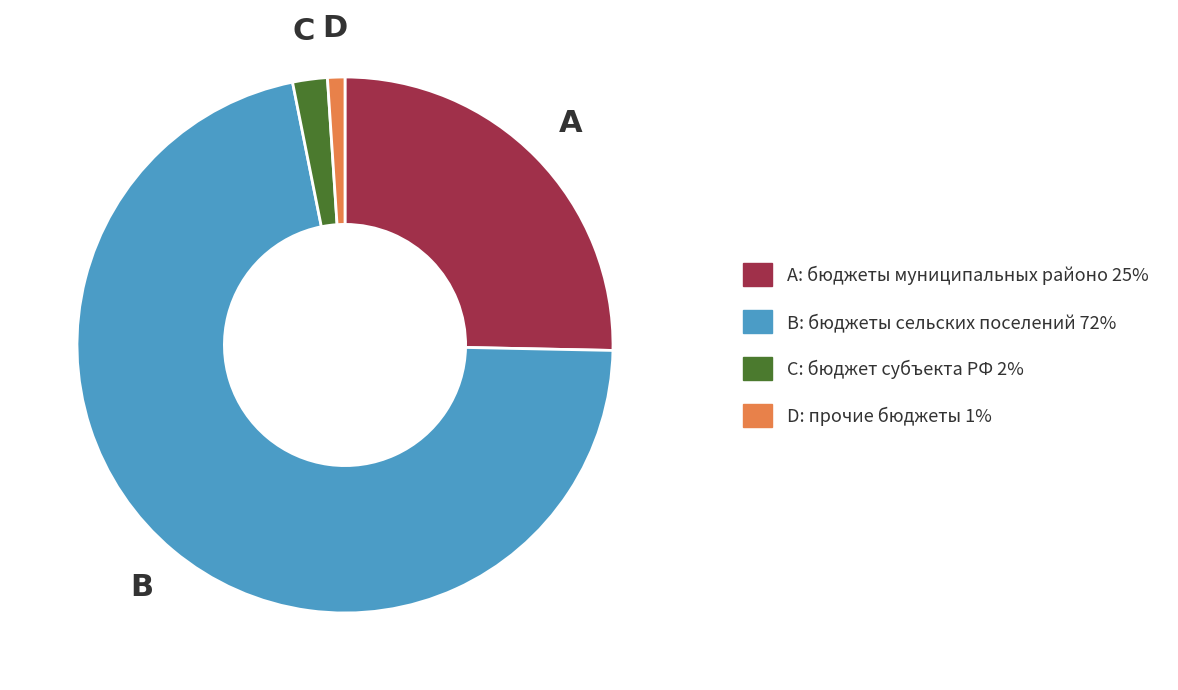

Is there any slice that represents more than half of the pie?

Yes